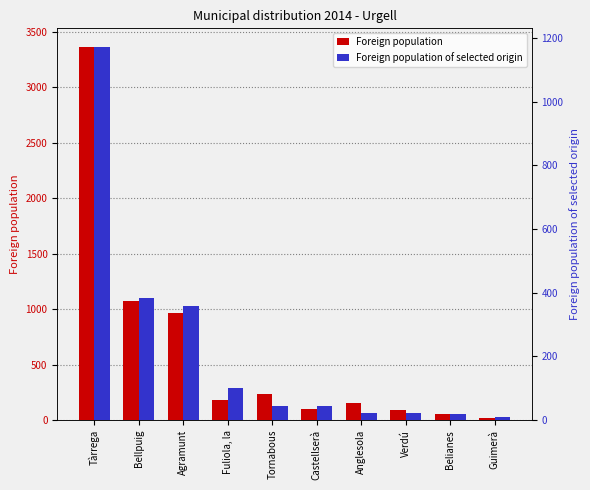

How many data points in Foreign population are less than 181?

5